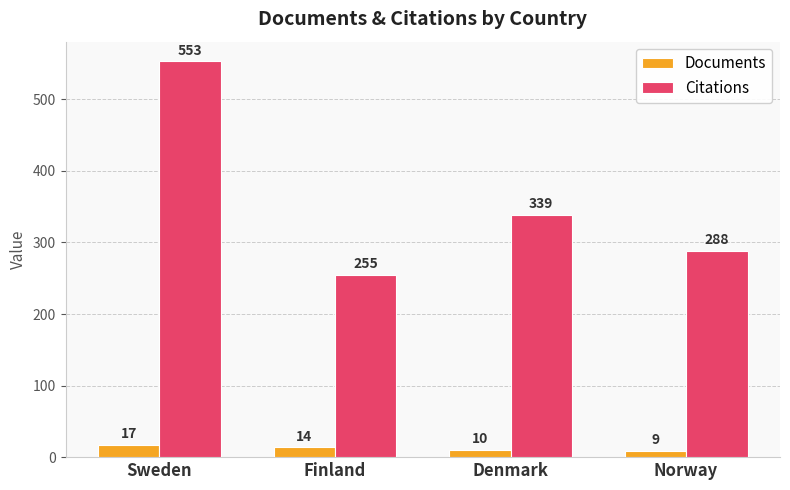

Which series has the largest range (max minus min)?

Citations